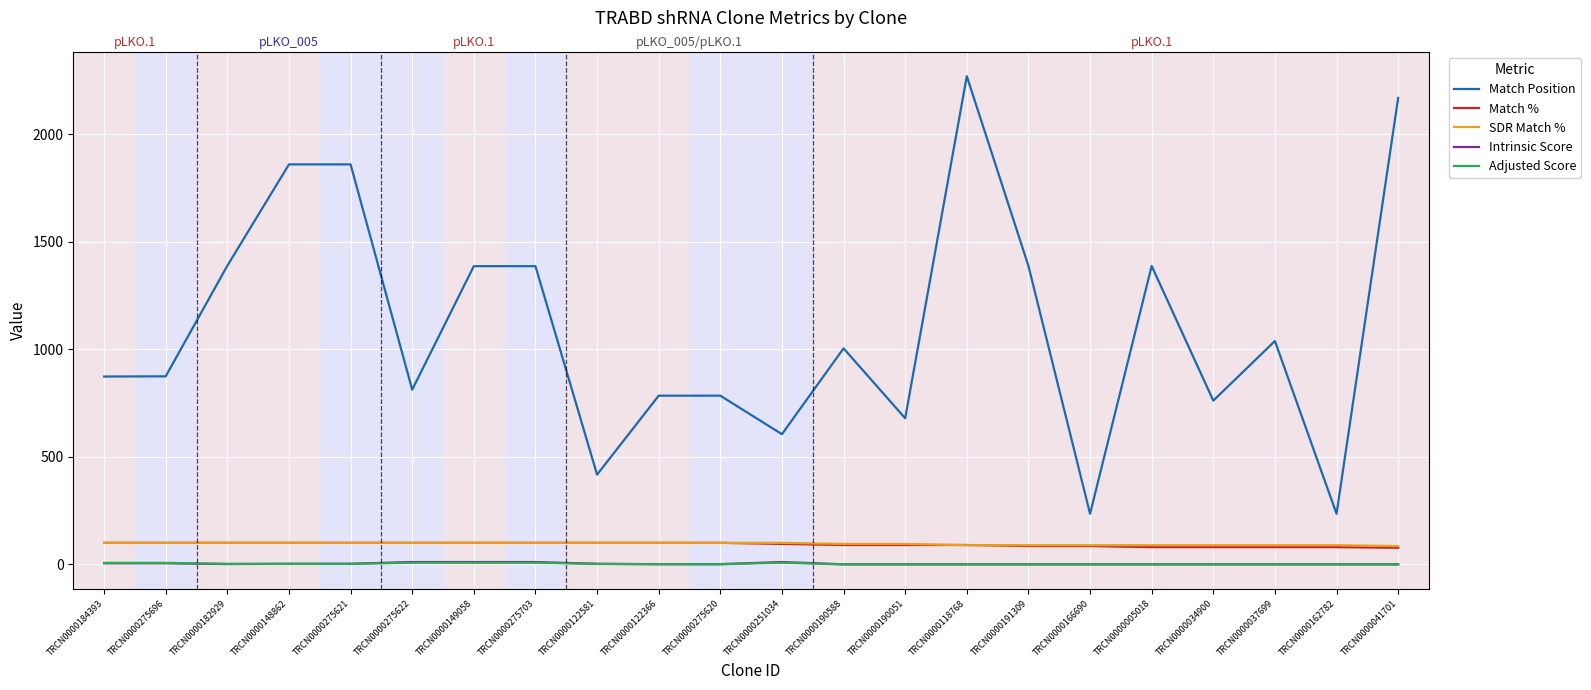

Is it true that Match Position equals 787.5 at TRCN0000191309?

False